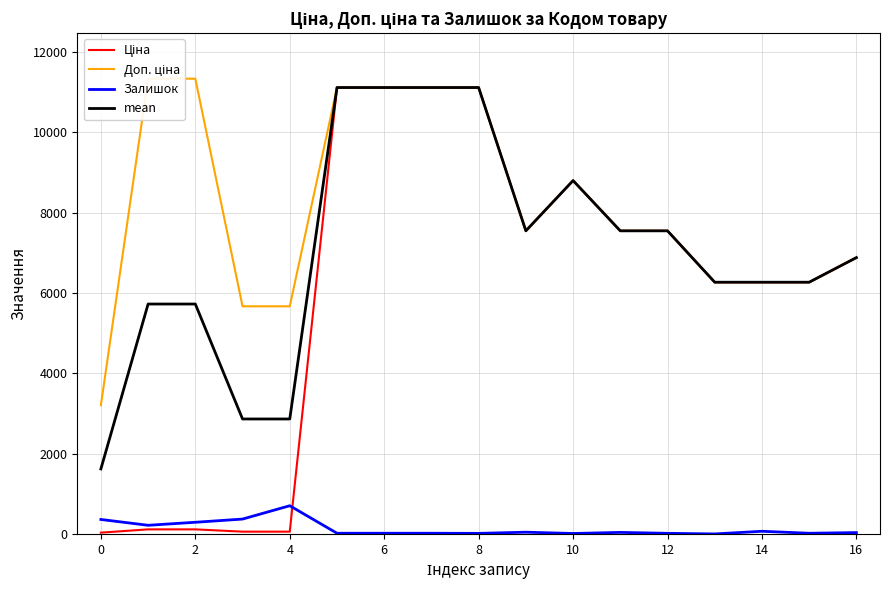

True or false: mean and Залишок intersect in this chart.

False